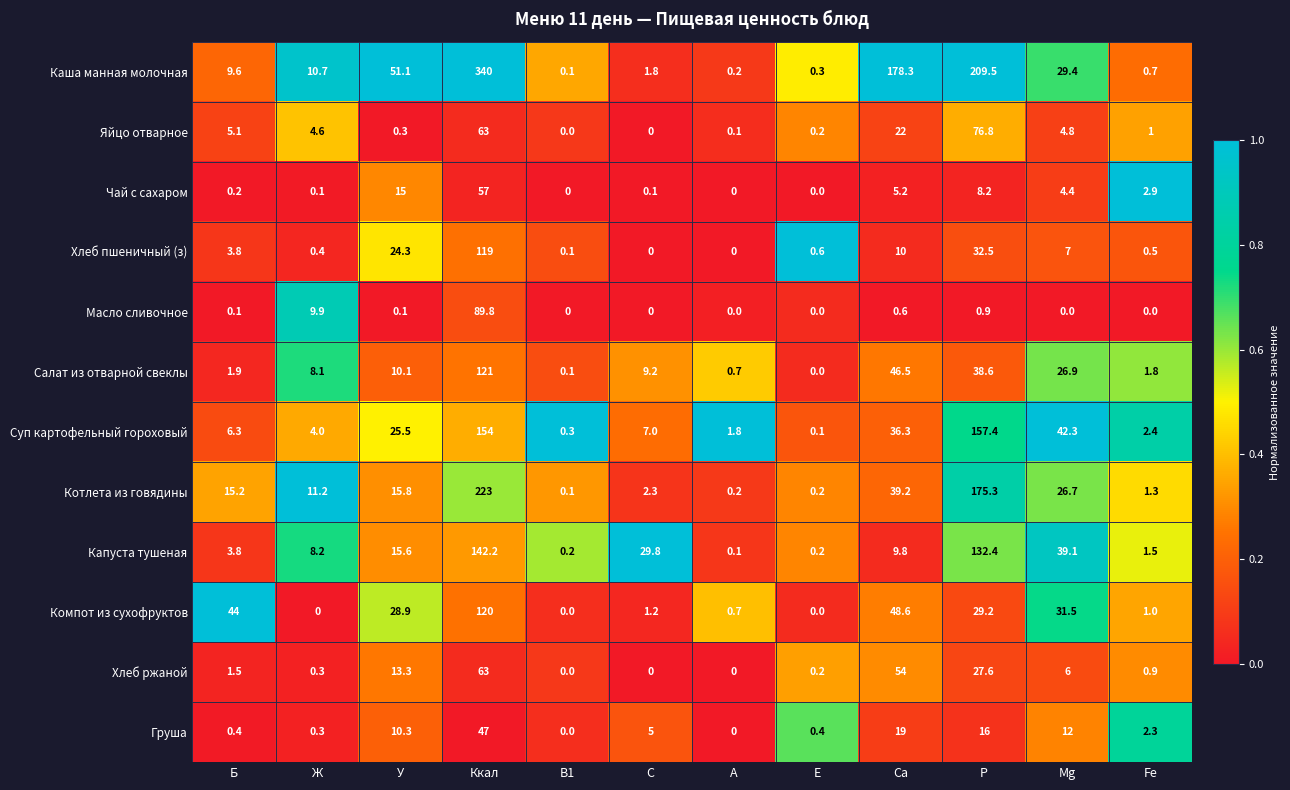

Count the number of categories in the chart.

12